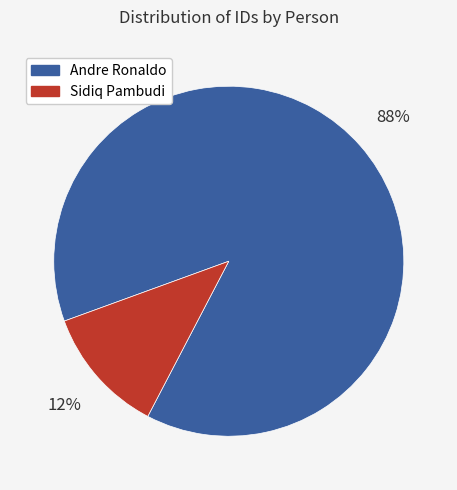

Is it true that Andre Ronaldo is 88% of the pie?

True